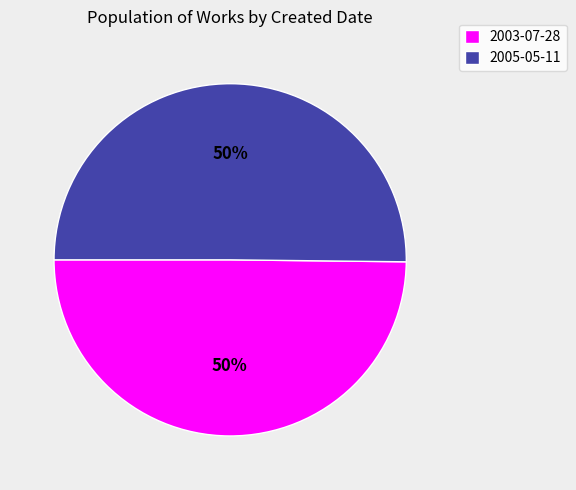

To the nearest percent, what is the combined percentage of 2005-05-11 and 2003-07-28?

100%